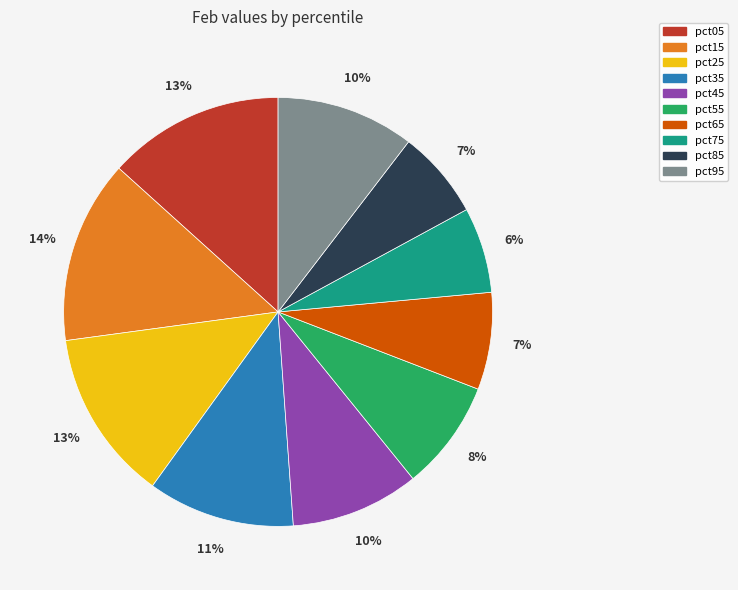

Is there a majority slice in this chart?

No